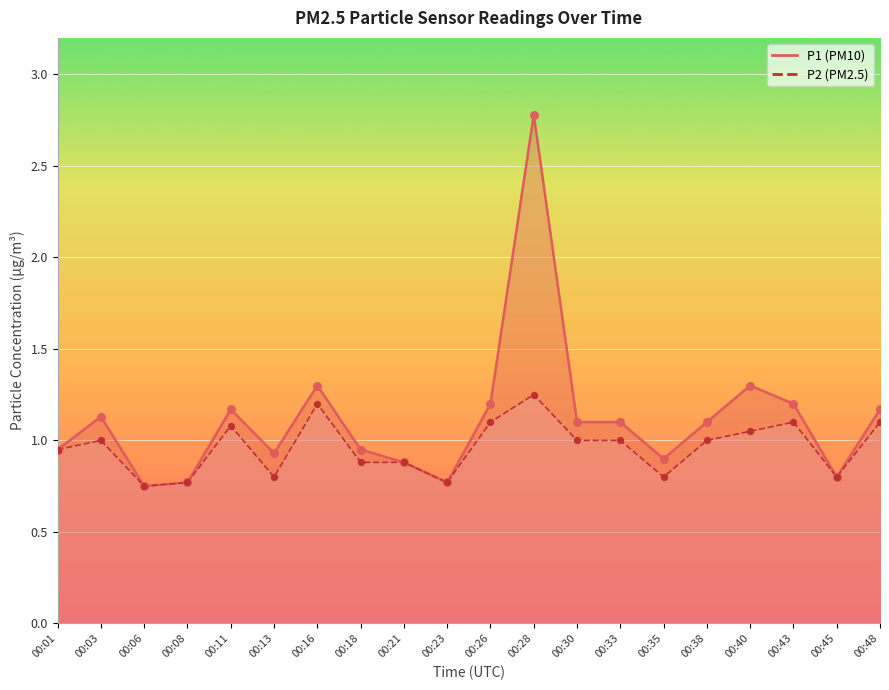

What are all the series names shown in the legend?

P1, P2